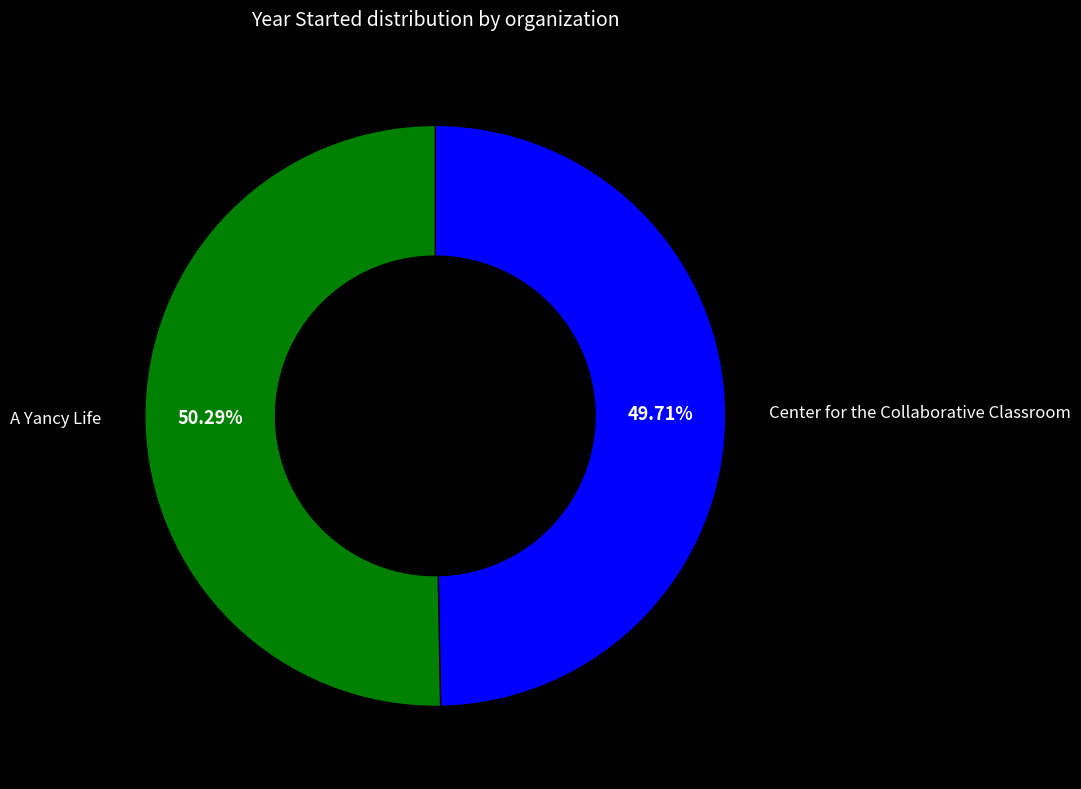

What is the ratio of the value at A Yancy Life to the value at Center for the Collaborative Classroom?

1.0